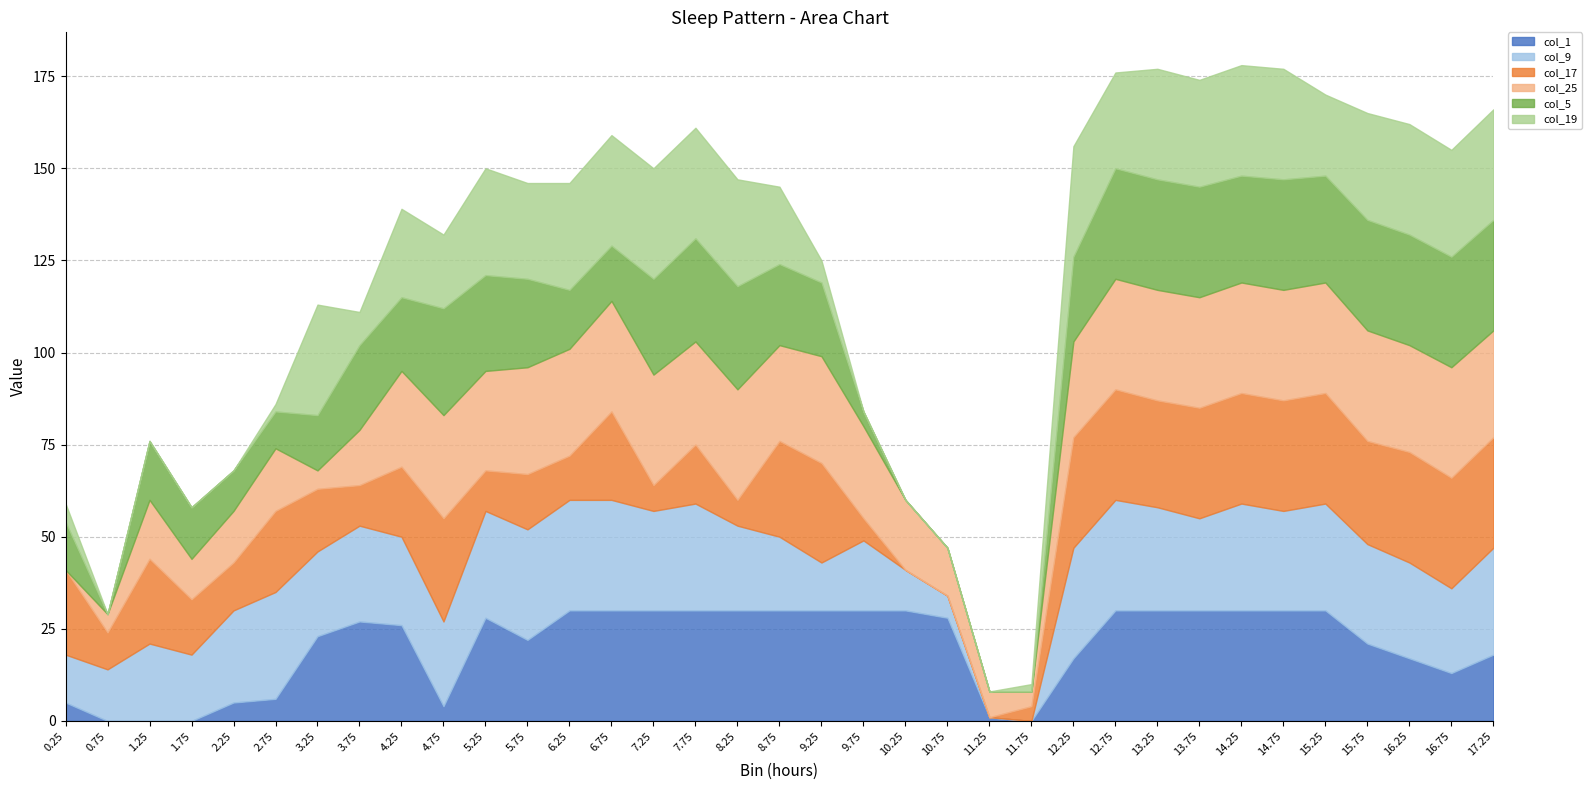

Which category has the lowest value in the col_5 series?

0.75